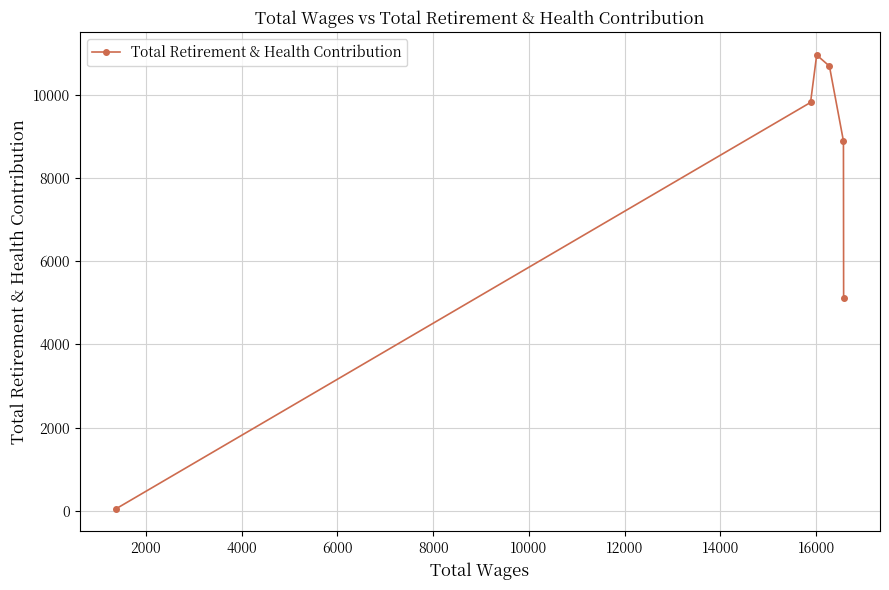

What is the difference between the maximum and minimum values?

10895